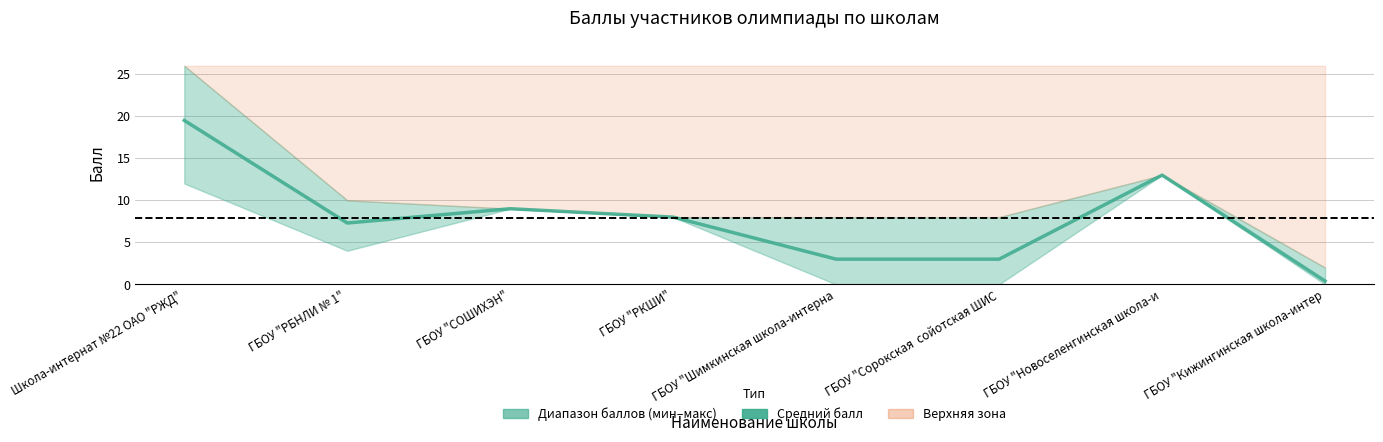

What is the minimum value shown in the chart?

0.4